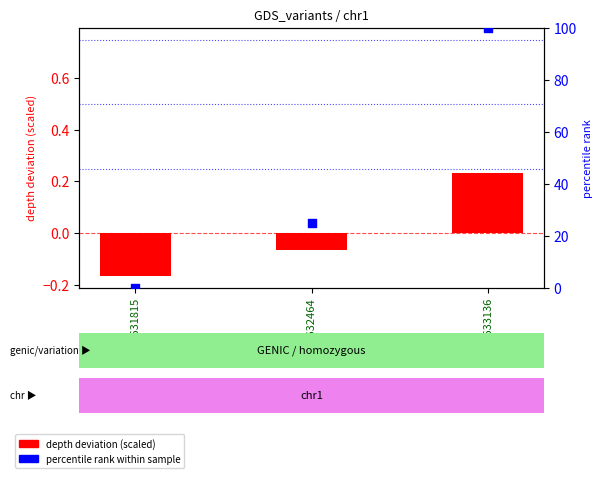

What are all the series names shown in the legend?

depth deviation (scaled), percentile rank within sample